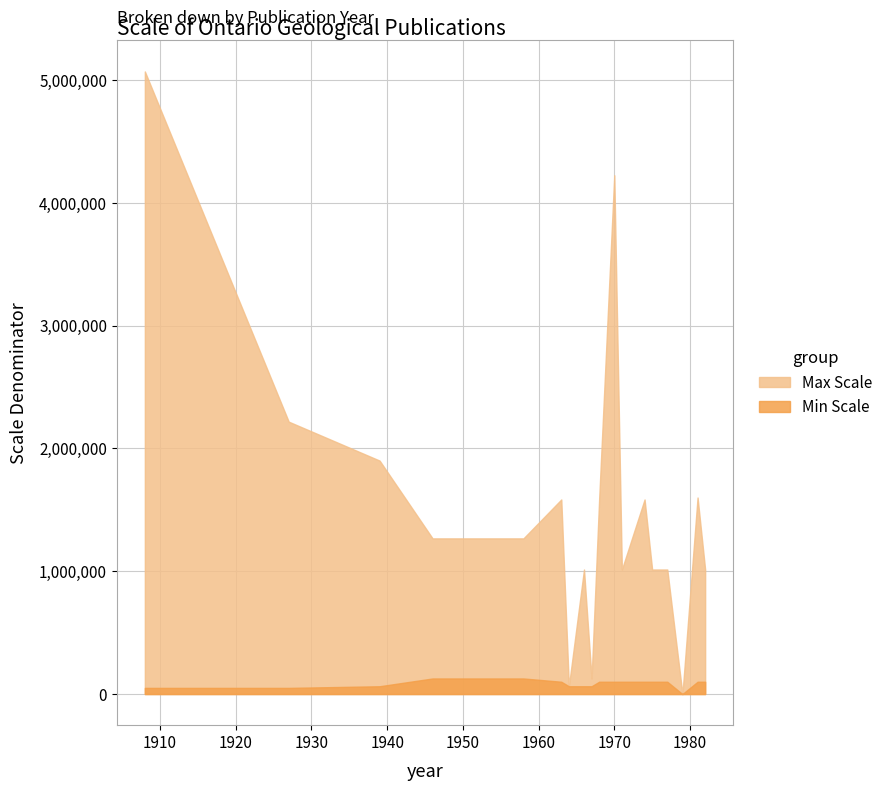

True or false: Mean Scale (100k) and Min Scale (100k) cross at least once.

False